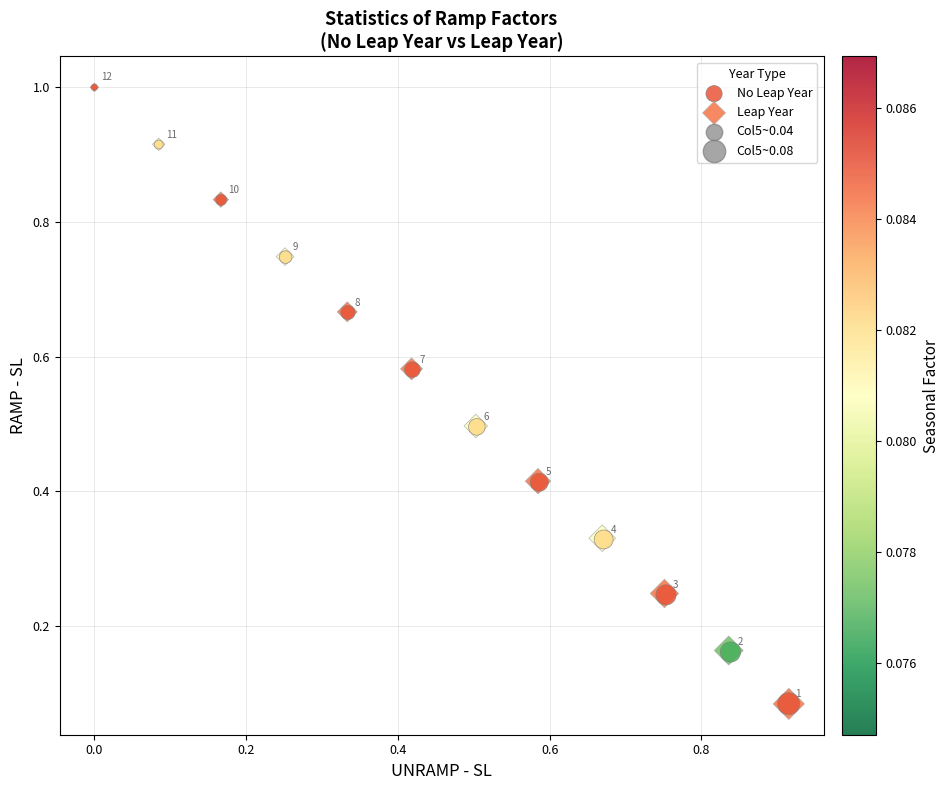

Which series has the largest Y range (max minus min)?

Leap Year